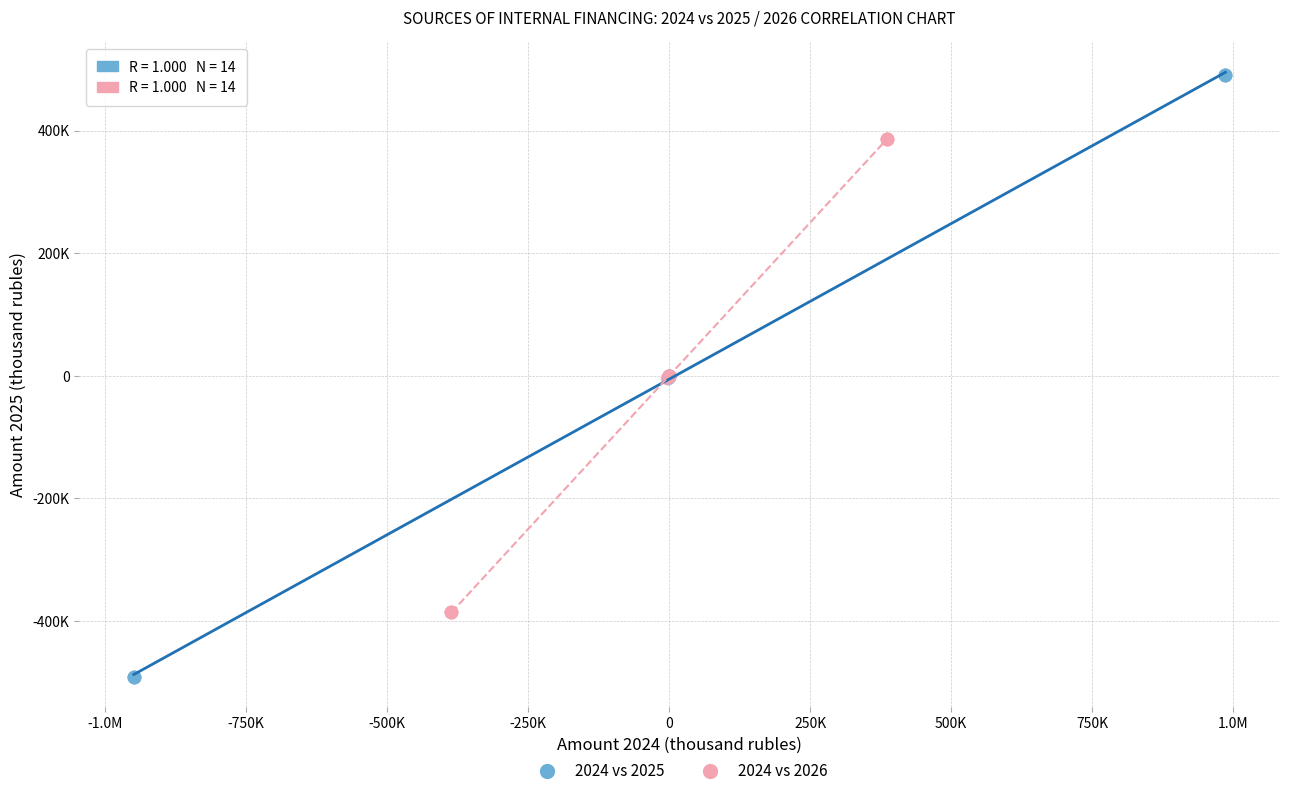

Which series reaches the minimum Y coordinate?

2024 vs 2025